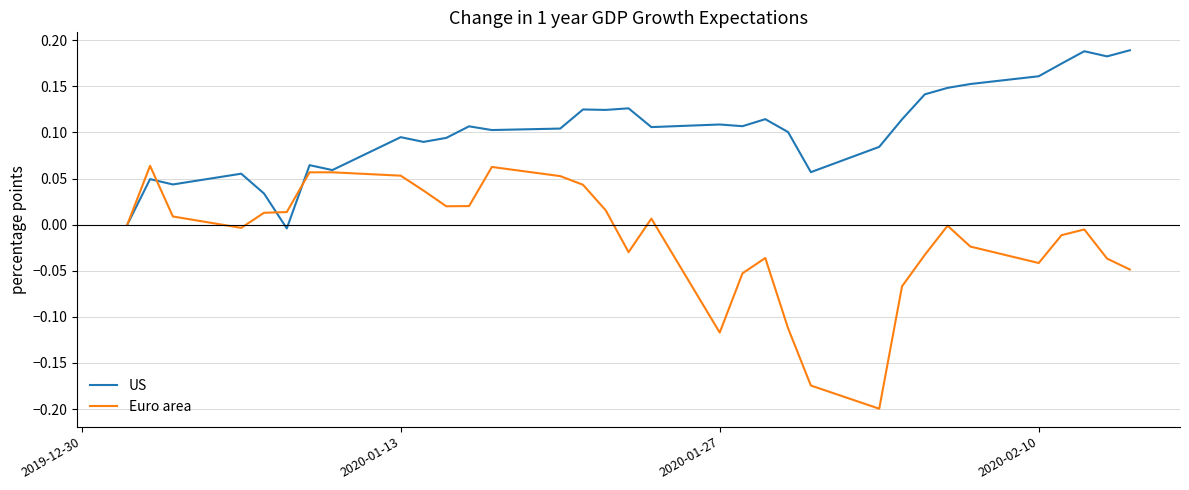

Which series has the widest spread of values?

Euro area